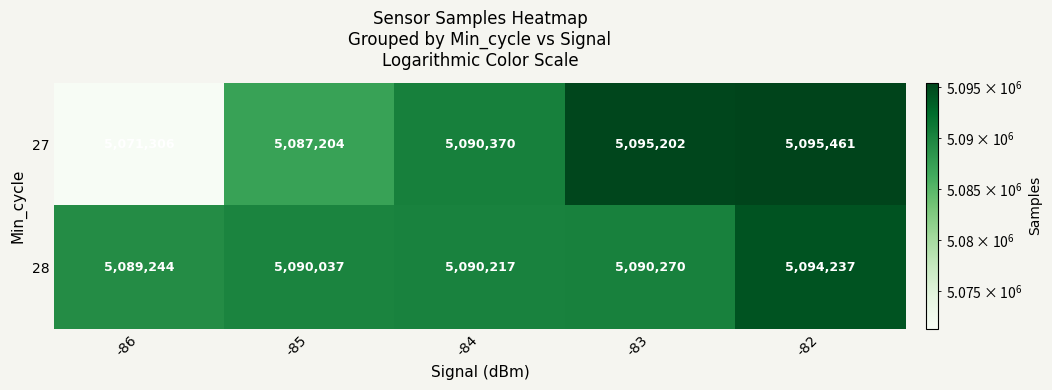

What is the difference between the second highest and second lowest values in the 27 series?

7998